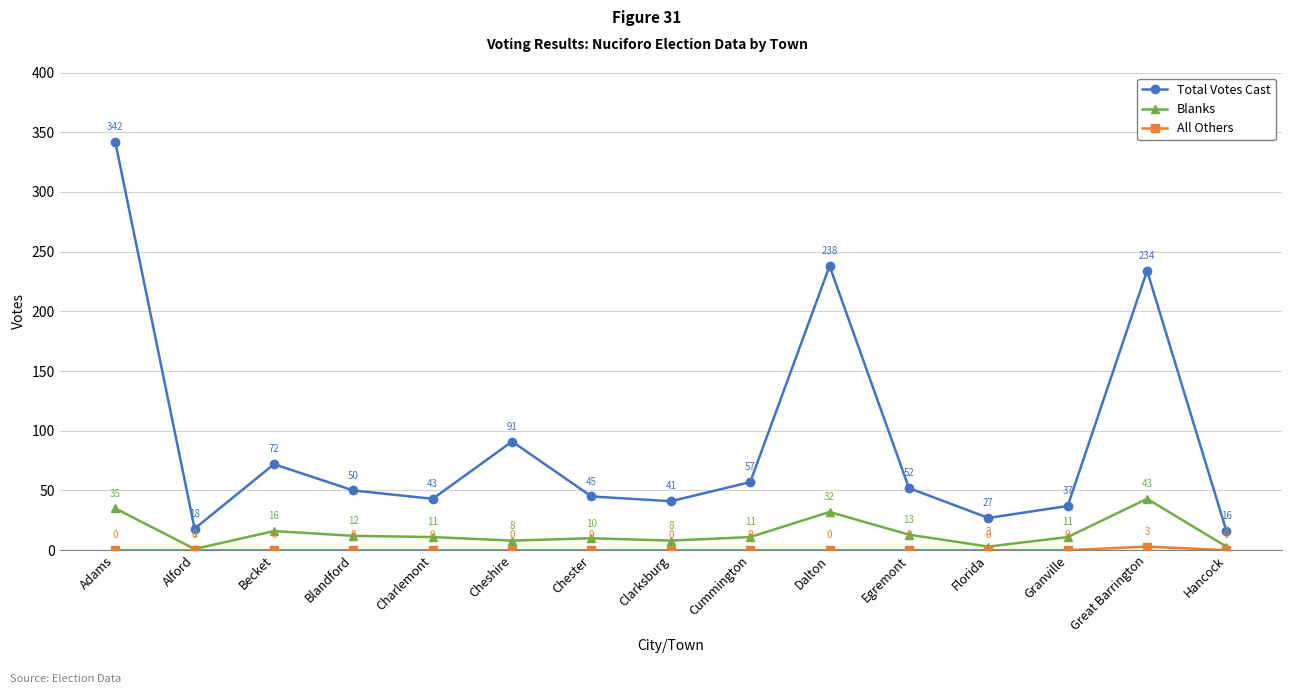

At how many categories does at least one series exceed 24?

13